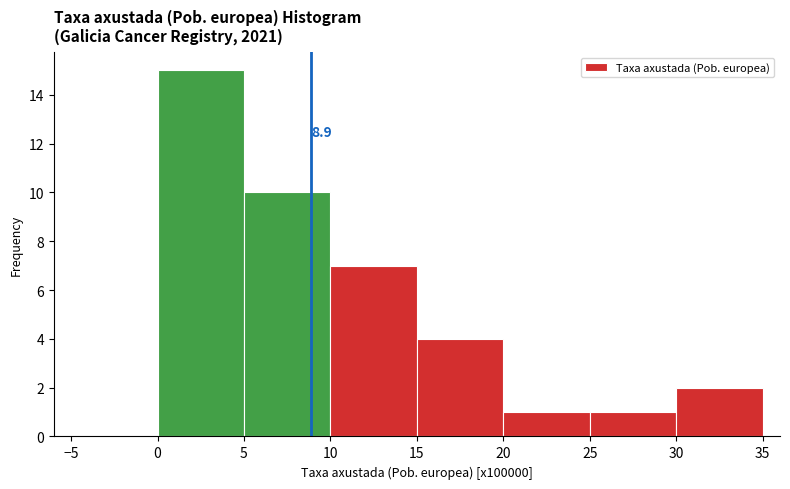

Over which range of the x-axis is the bar tallest?

0 to 5